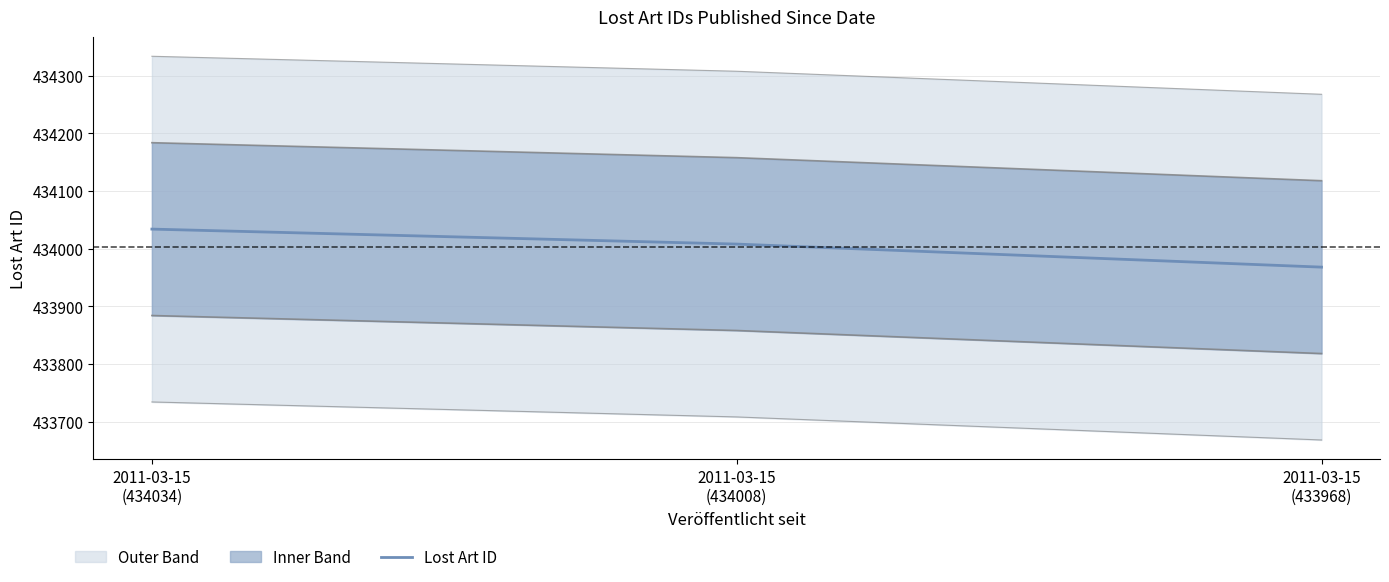

Rank the categories by value from highest to lowest.

2011-03-15
(434034), 2011-03-15
(434008), 2011-03-15
(433968)